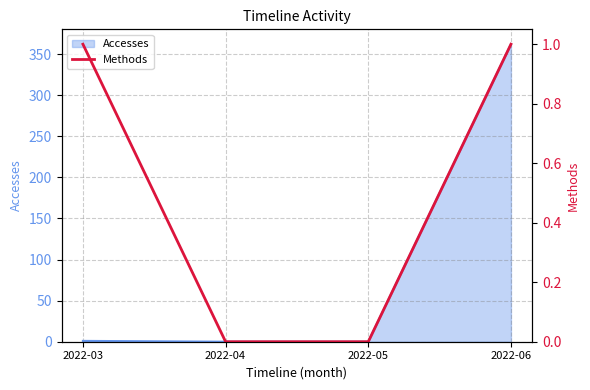

Which category has the highest value in the Accesses series?

2022-06